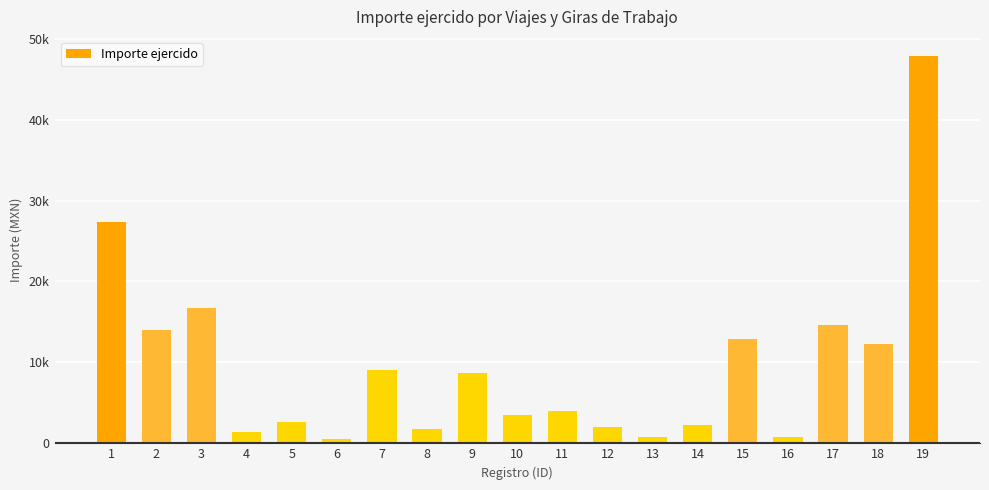

What is the smallest value displayed?

570.0